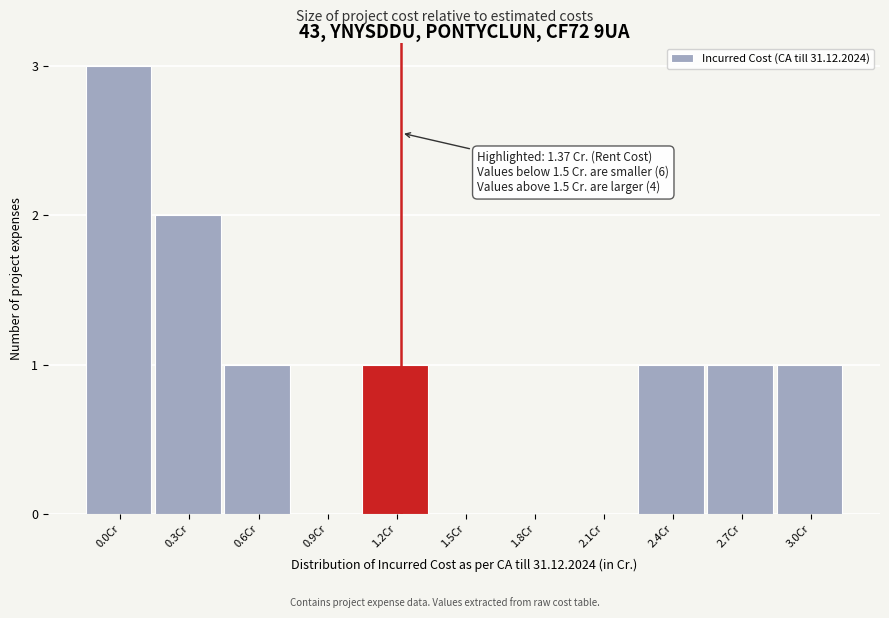

Reading left to right, extract all data points from this chart.

0.0Cr=3	0.3Cr=2	0.6Cr=1	0.9Cr=0	1.2Cr=1	1.5Cr=0	1.8Cr=0	2.1Cr=0	2.4Cr=1	2.7Cr=1	3.0Cr=1